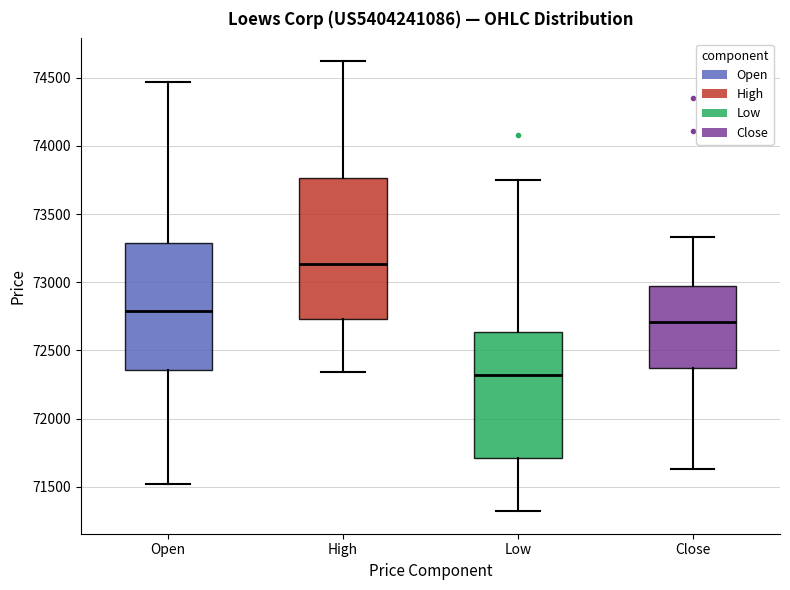

Reading left to right, transcribe this box plot: for each box, give where its median line is, the range the box spans, and where its two whiskers end, as read against the y-axis. The values are not printed on the chart, so give them approximately, as read against the axis.

Open: median 72800, box 72350 to 73300, whiskers 71500 to 74450
High: median 73150, box 72750 to 73750, whiskers 72350 to 74600
Low: median 72300, box 71700 to 72650, whiskers 71300 to 73750
Close: median 72700, box 72350 to 72950, whiskers 71650 to 73350